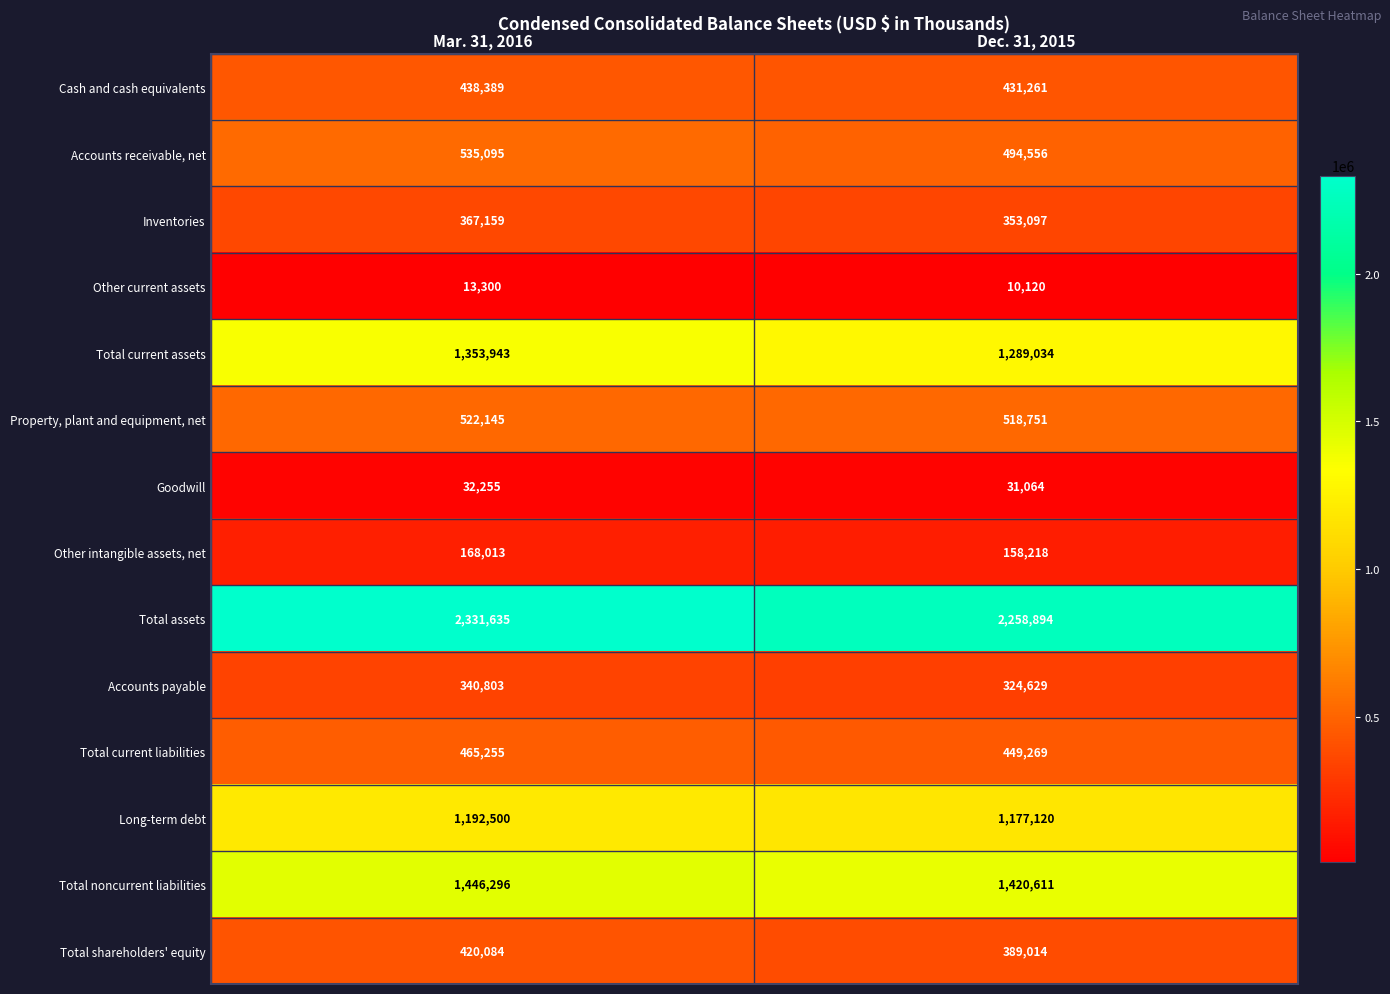

What is the greatest value displayed?

2331635